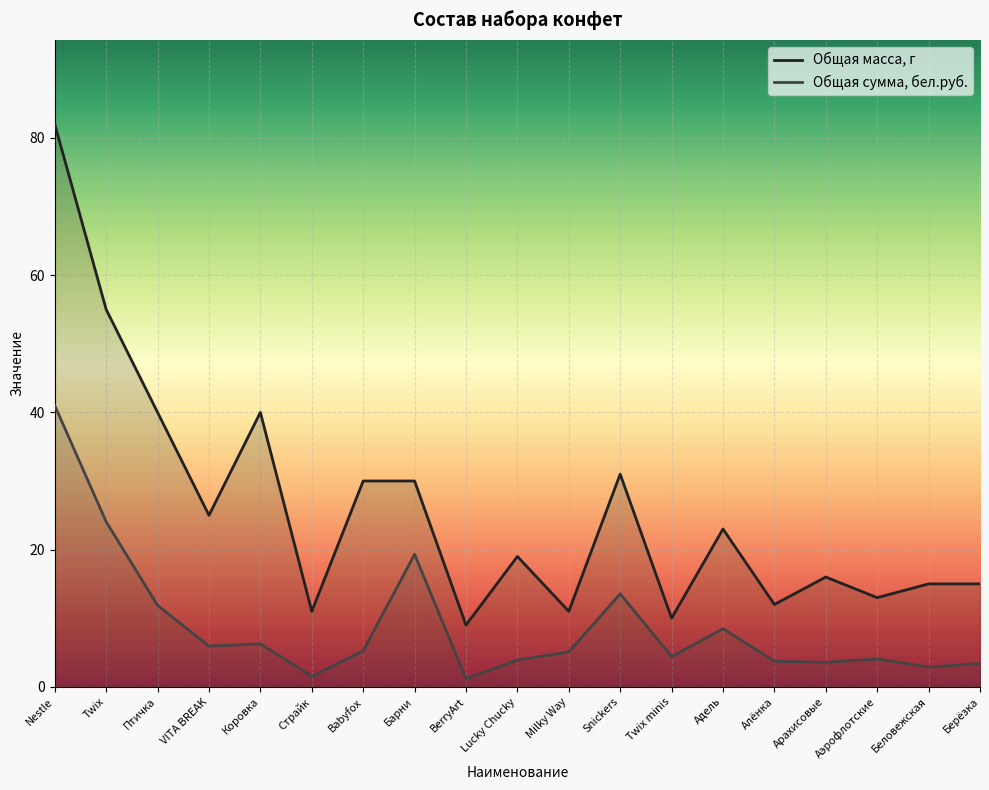

What is the minimum value shown in the chart?

1.2